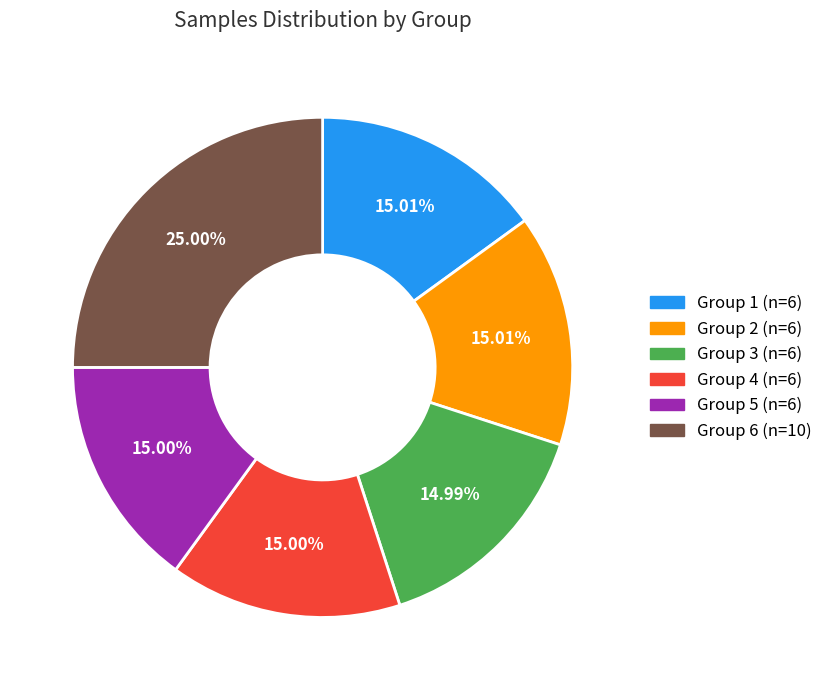

How many slices are in this pie chart?

6